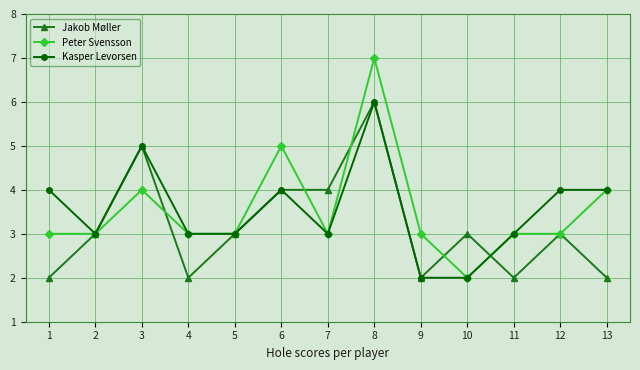

After their last crossing, which series has the higher values: Peter Svensson or Jakob Møller?

Peter Svensson